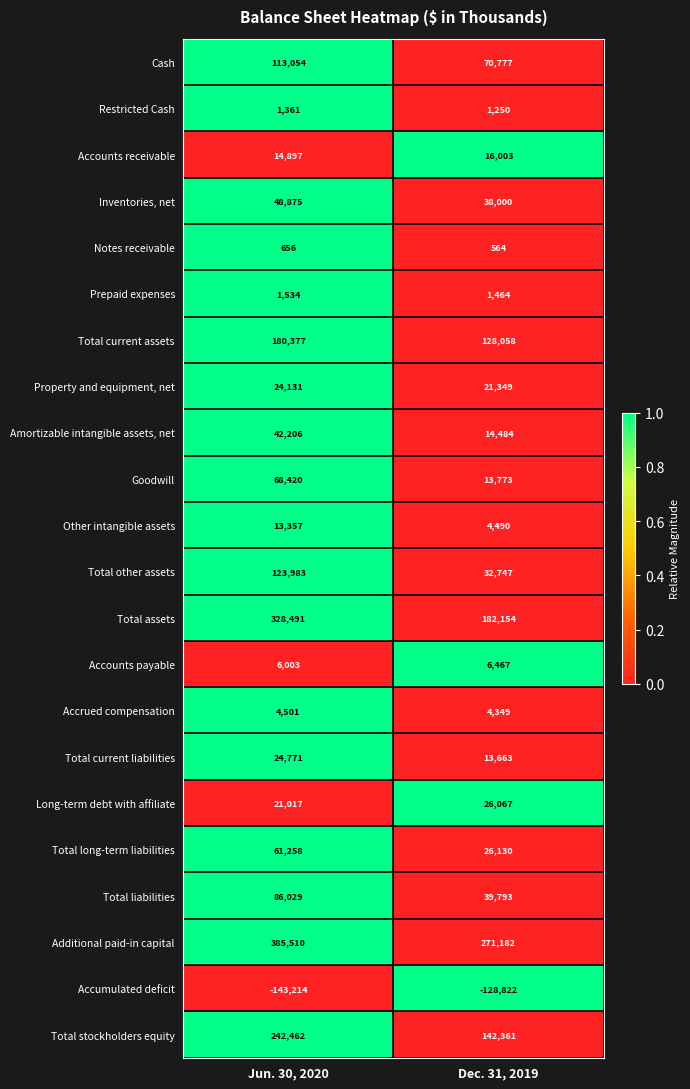

At which category is the sum across all series the highest?

Jun. 30, 2020